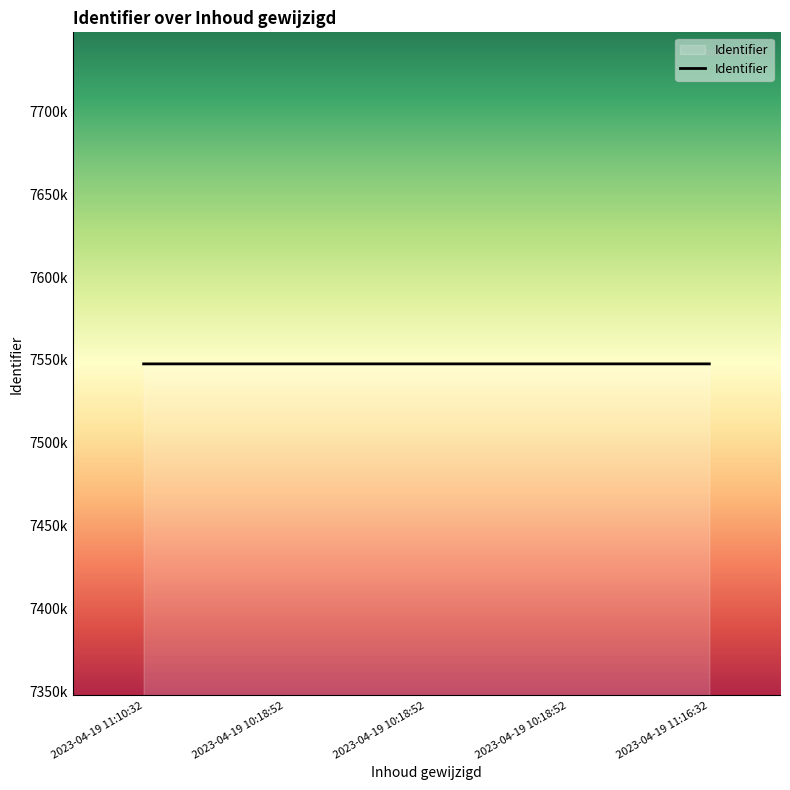

Rank the categories by value from highest to lowest.

2023-04-19 11:16:32, 2023-04-19 10:18:52, 2023-04-19 10:18:52, 2023-04-19 10:18:52, 2023-04-19 11:10:32